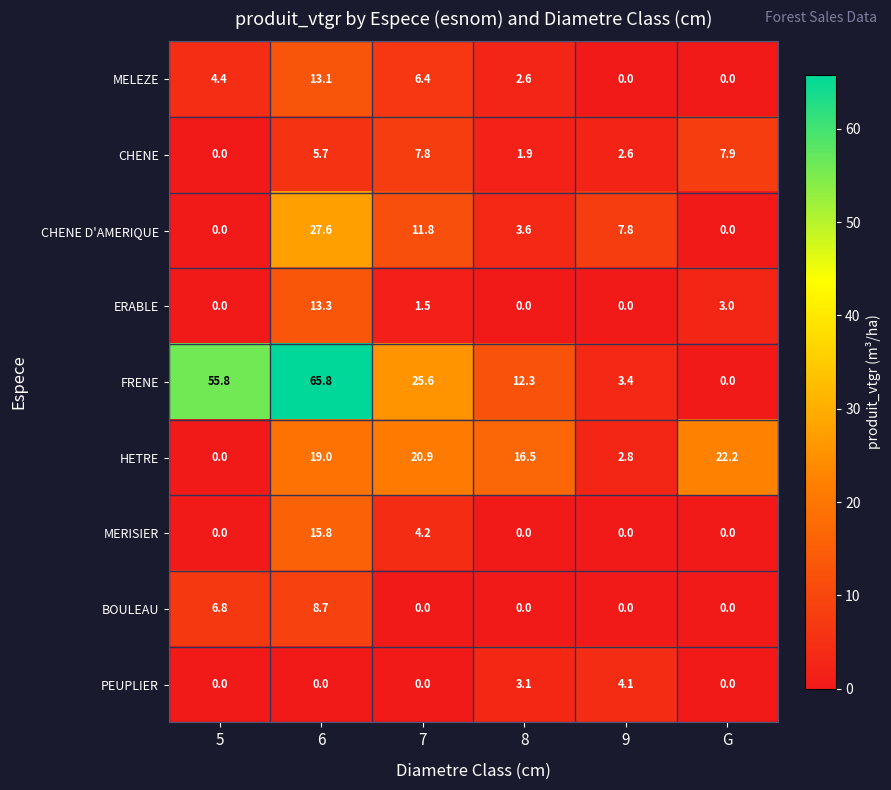

Is it true that FRENE equals 100.1 at 5?

False